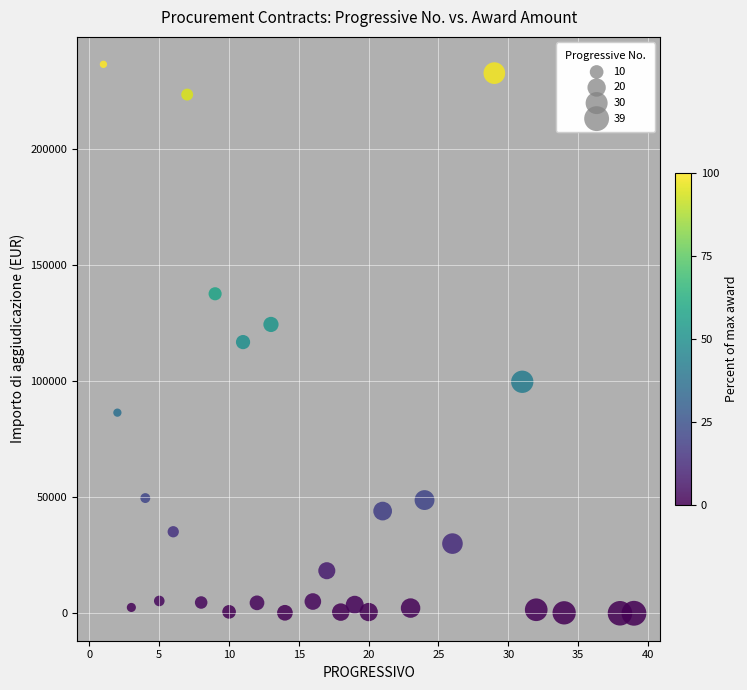

What is the range of X values (max minus min)?

38.0